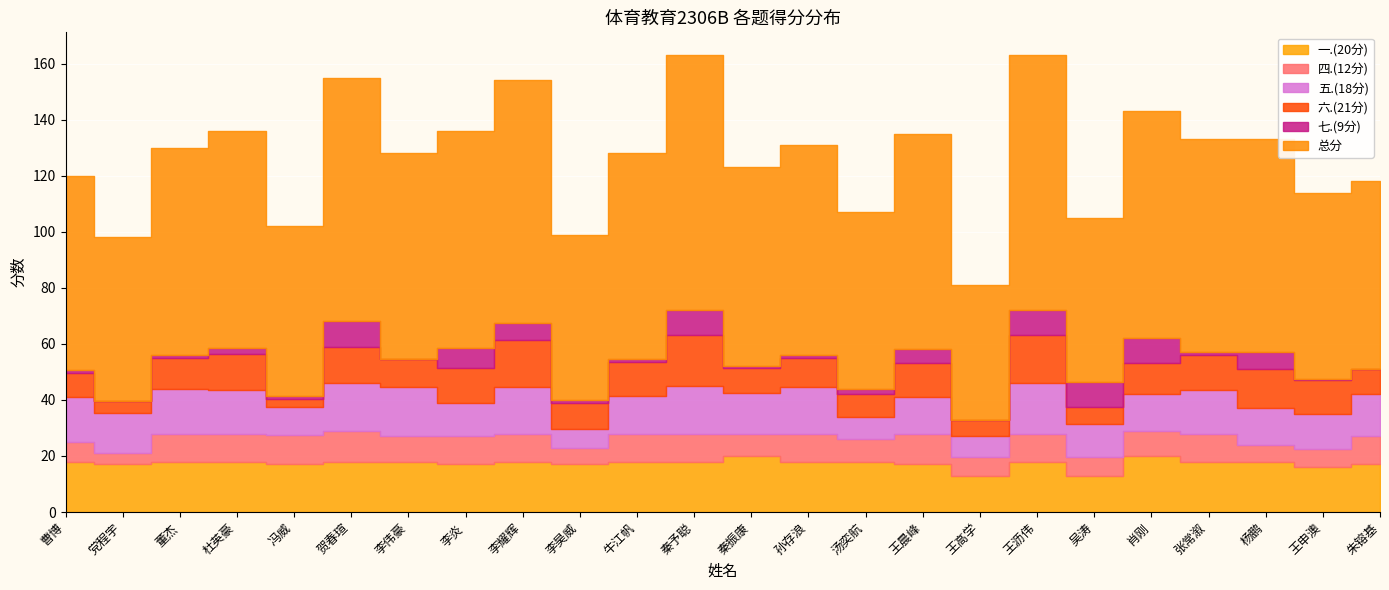

What is the difference between the maximum and minimum values in the 七.(9分) series?

9.0